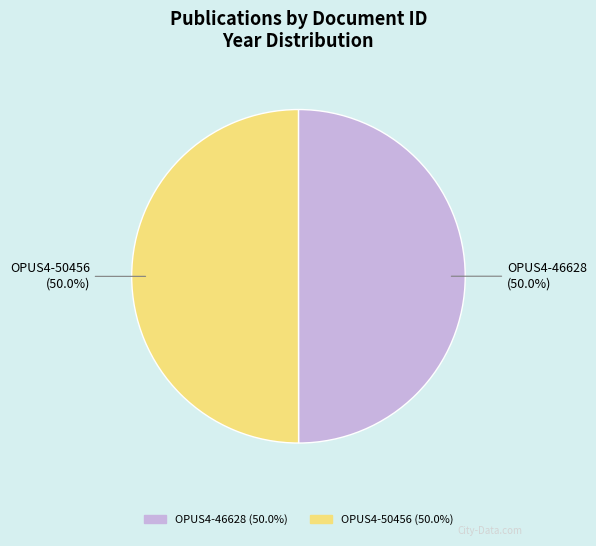

How many slices are in this pie chart?

2